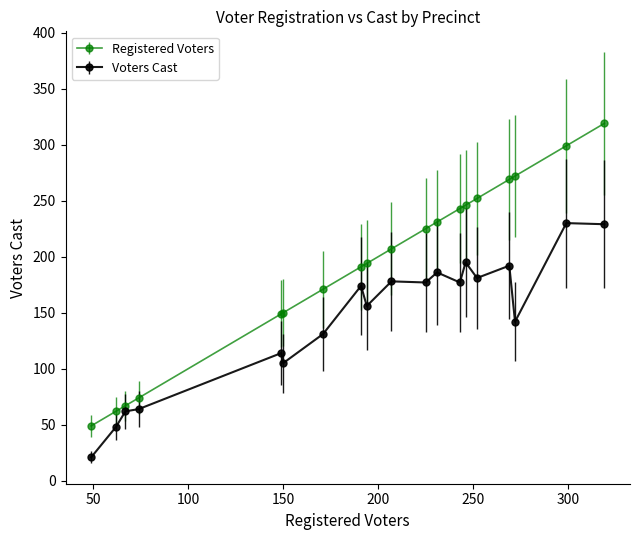

What is the maximum value for Voters Cast?

230